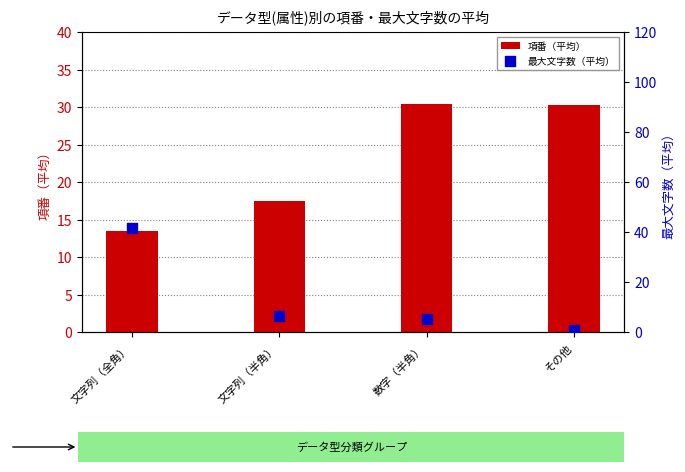

Which series has the largest Y range (max minus min)?

最大文字数（平均）